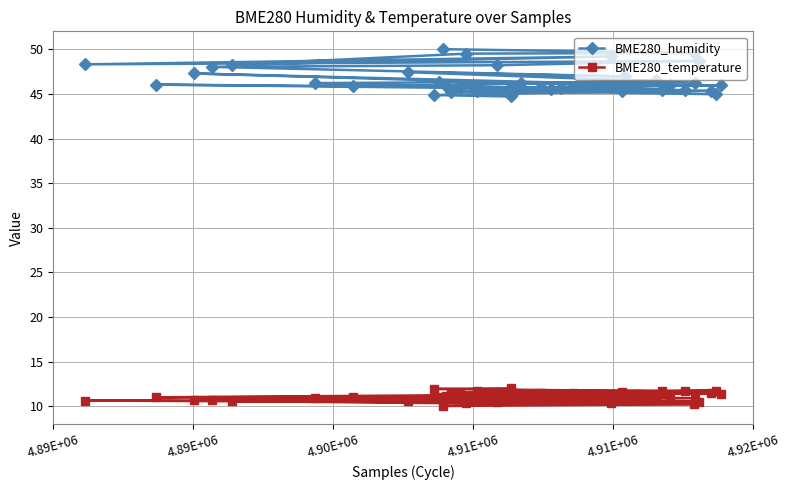

At how many categories does at least one series exceed 23?

40